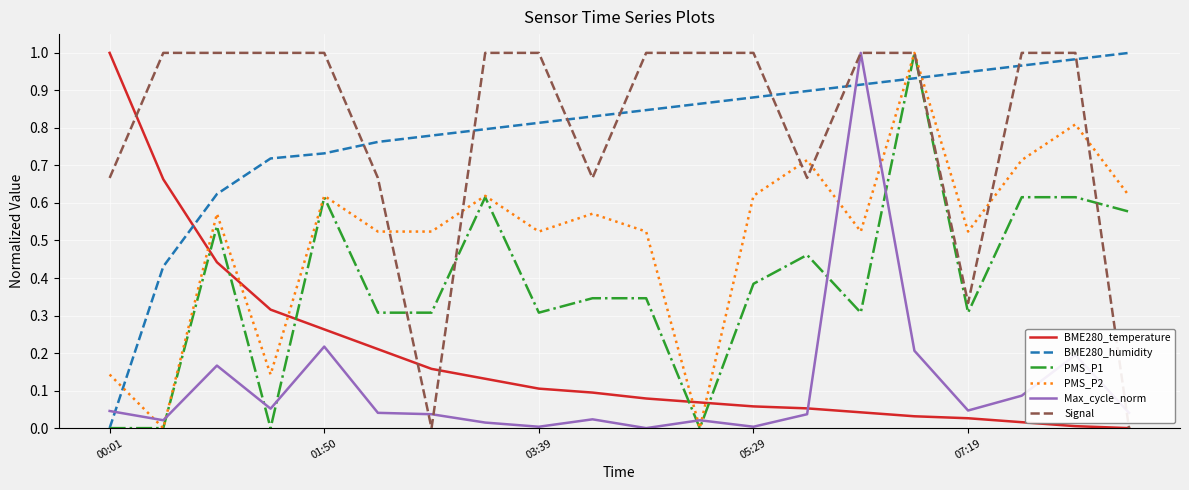

What are all the series names shown in the legend?

BME280_temperature, BME280_humidity, PMS_P1, PMS_P2, Max_cycle_norm, Signal